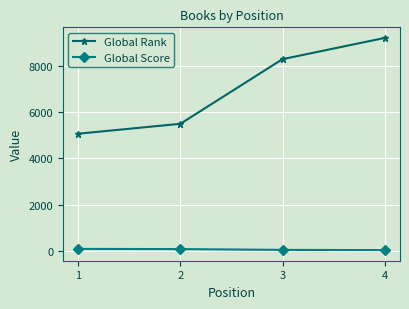

List the series in order of their peak value, lowest first.

Global Score, Global Rank